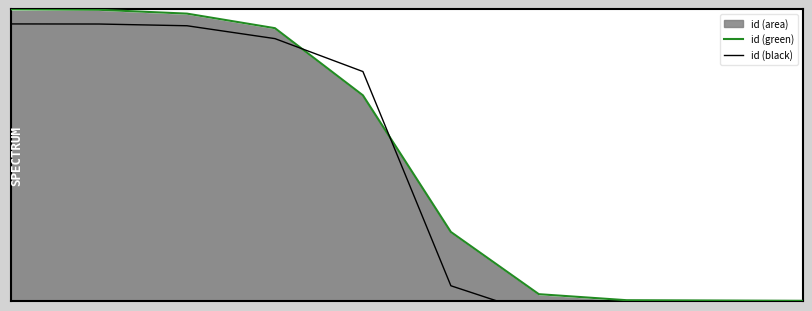

True or false: id (black) has a value of 0.9 at 1.

True